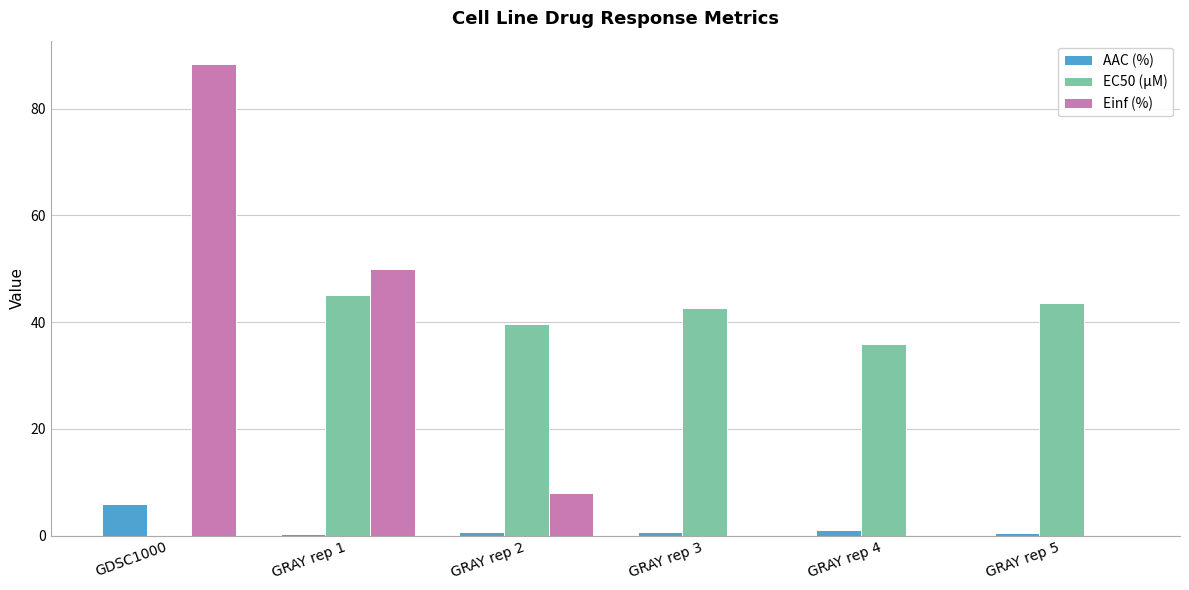

Which series has the largest total across all categories?

EC50 (µM)